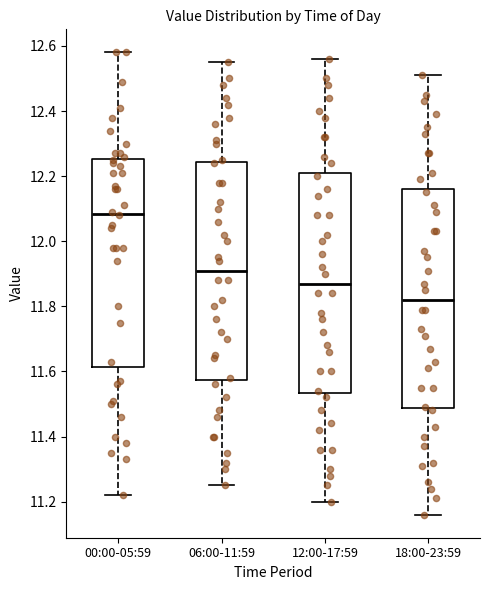

Which box has the lowest median line?

18:00-23:59